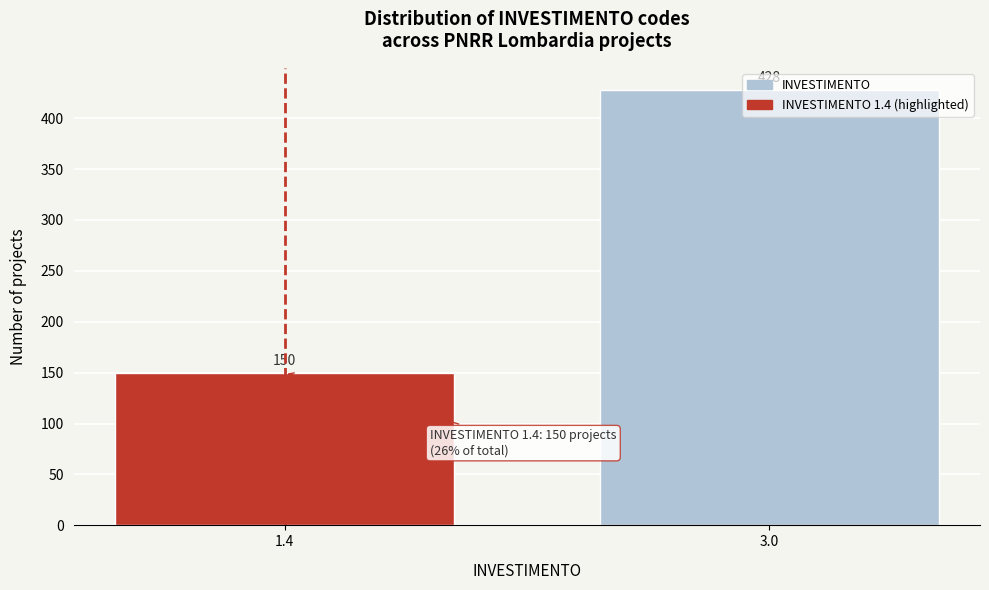

Between 1.4 and 3.0, which is larger?

3.0